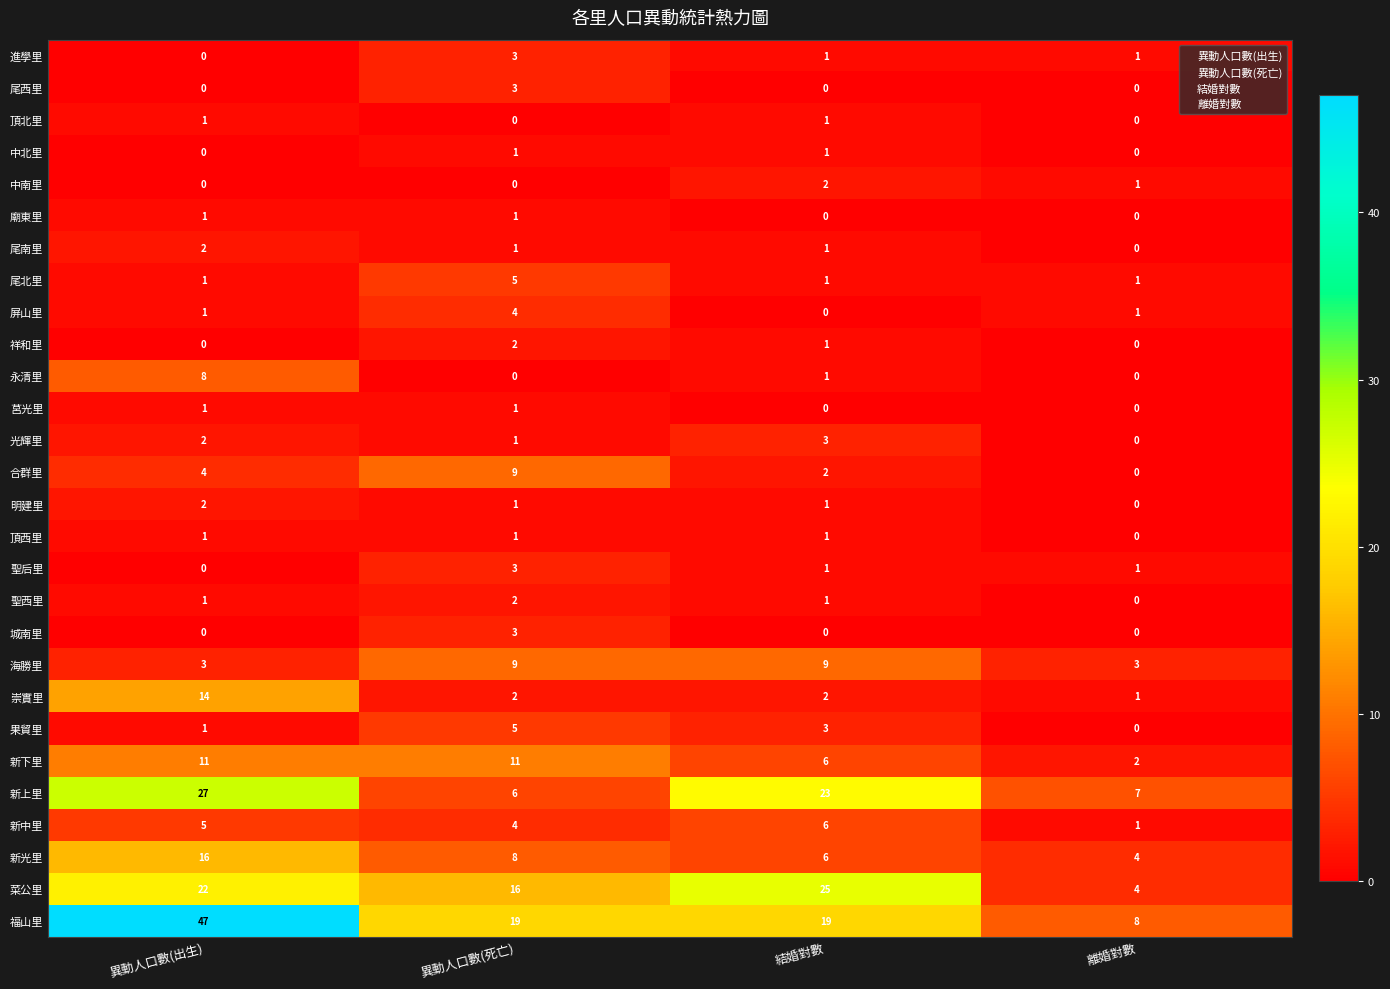

Rank the categories by 光輝里 value from lowest to highest.

離婚對數, 異動人口數(死亡), 異動人口數(出生), 結婚對數